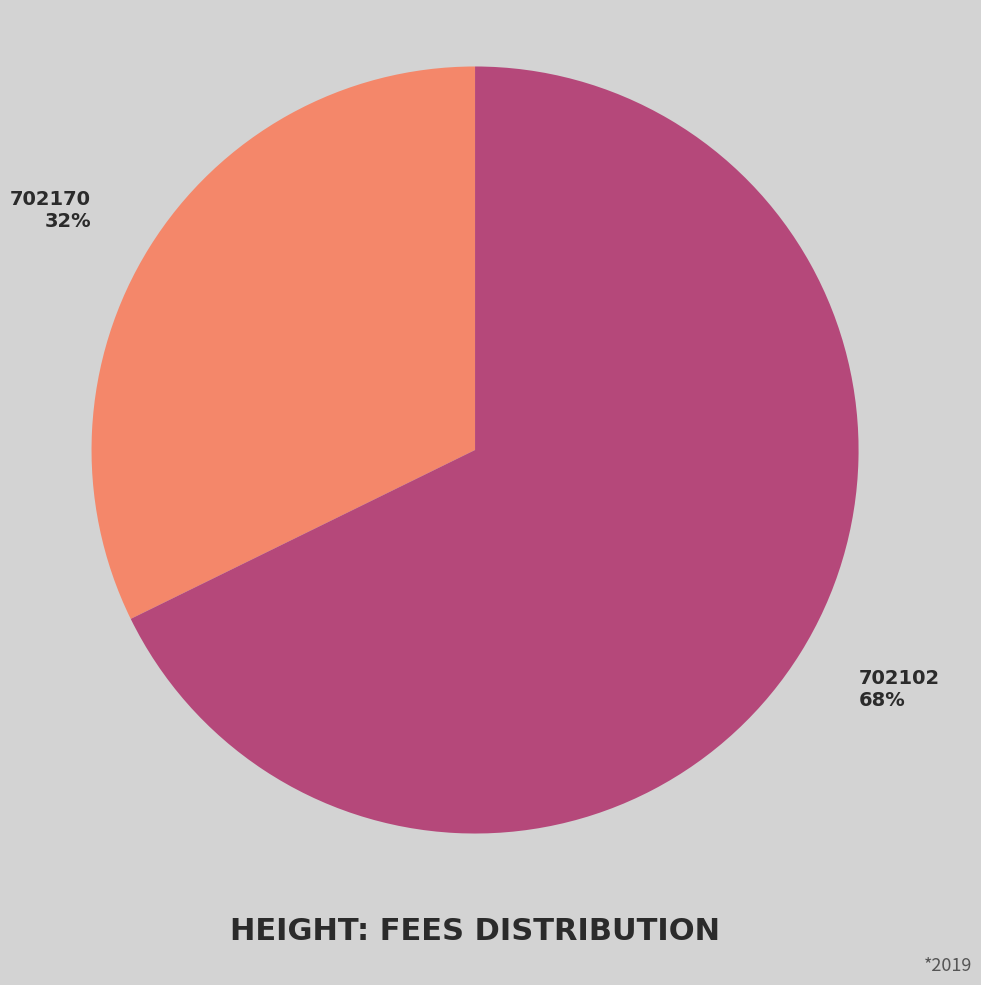

True or false: 702170 accounts for 32% of the total.

True